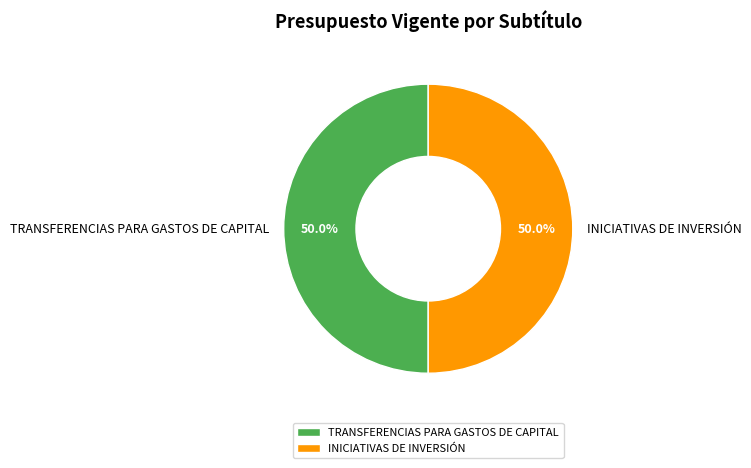

What portion of the pie excludes TRANSFERENCIAS PARA GASTOS DE CAPITAL?

50.0%